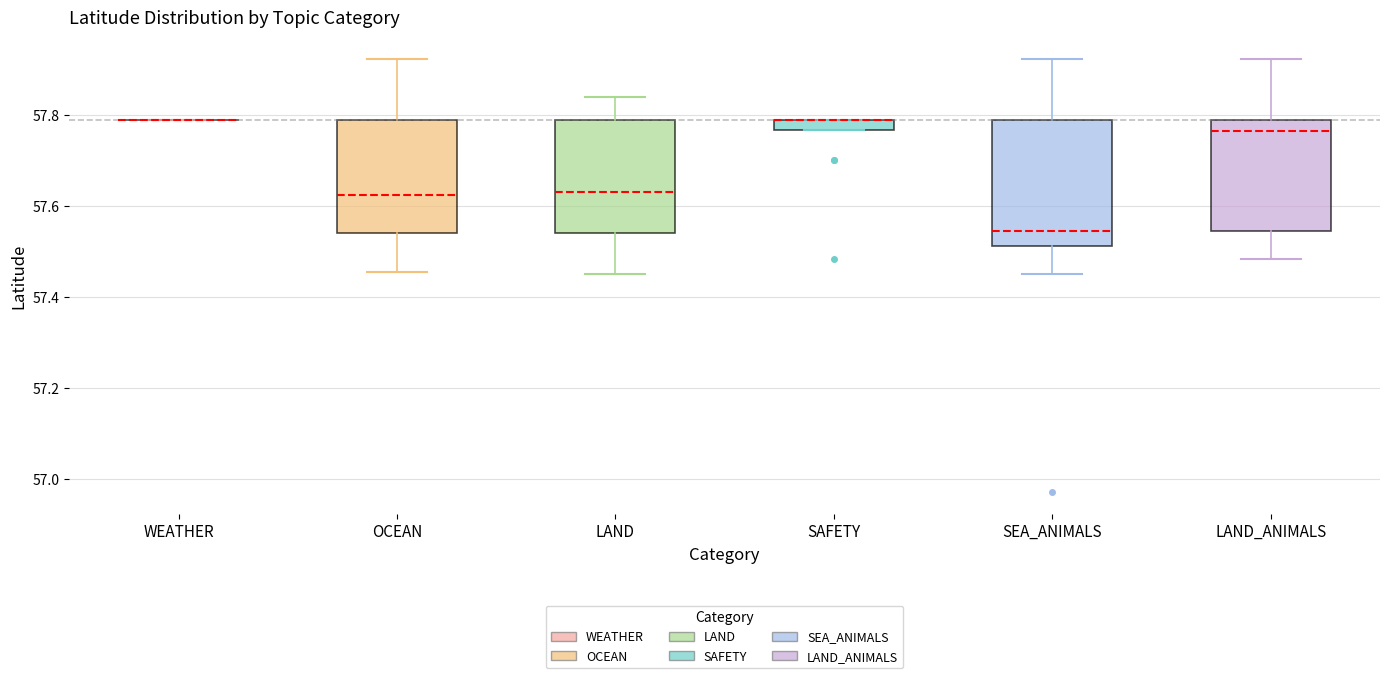

Comparing the boxes themselves (not the whiskers), which one is the tallest?

SEA_ANIMALS